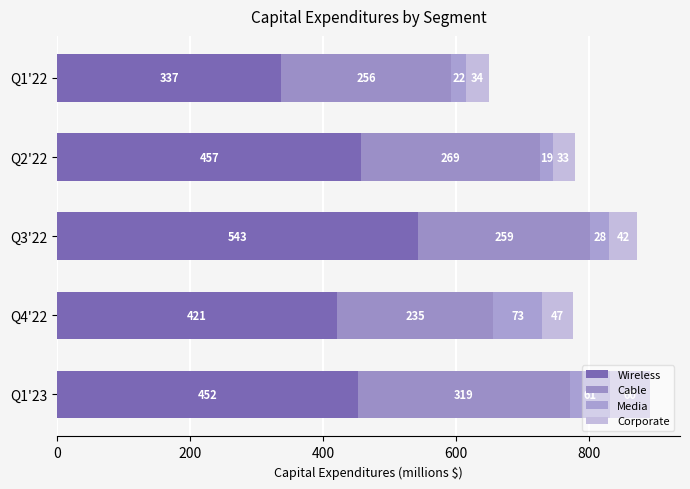

How many data points does each series have?

5